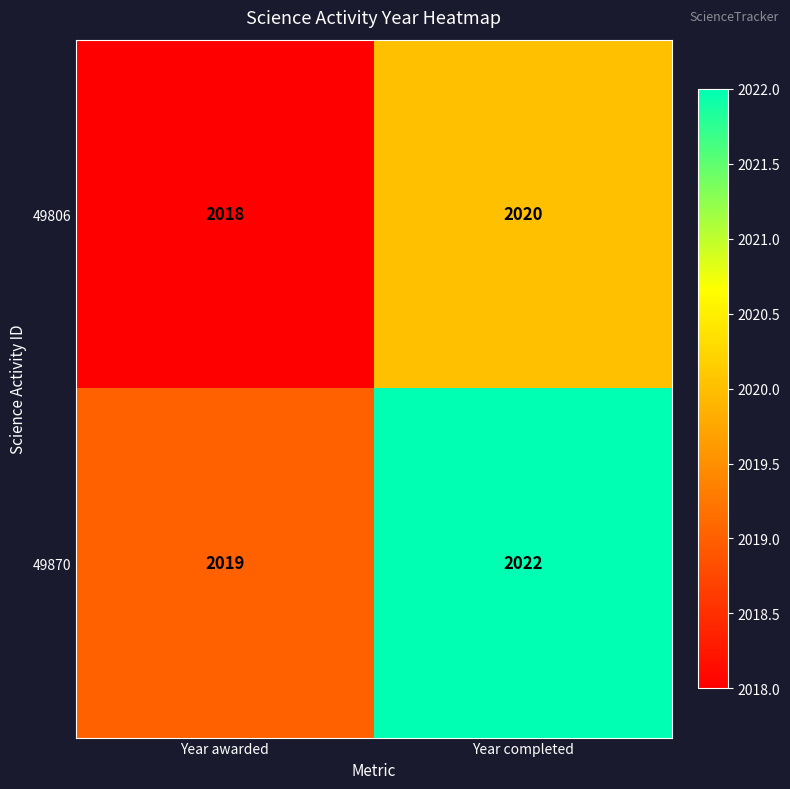

Where is 49806 nearest to the value 2019?

Year awarded